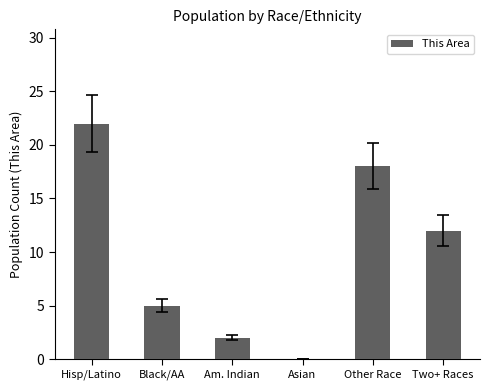

What is the maximum value shown in the chart?

22